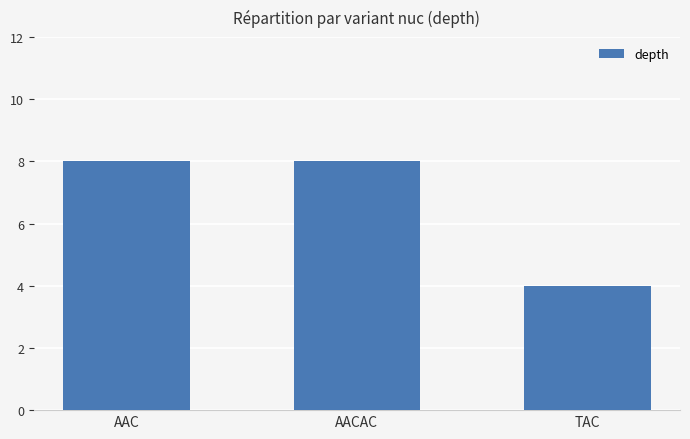

The chart shows a value of 4 at TAC. True or false?

True